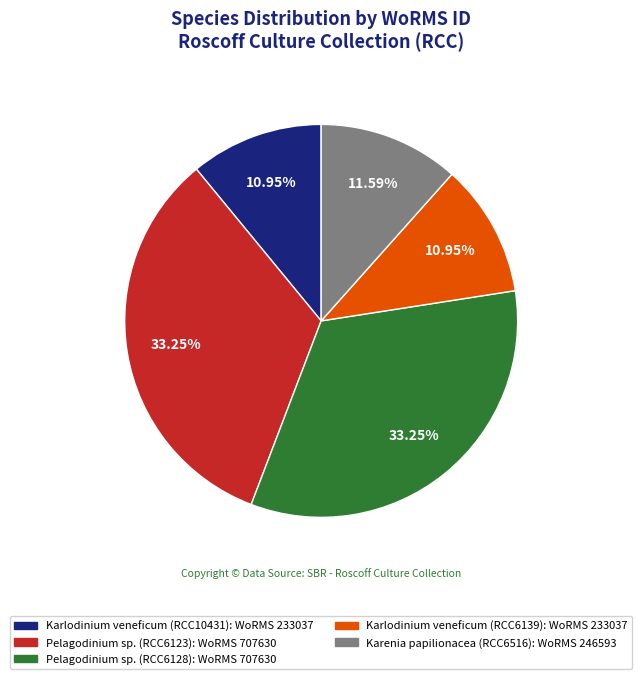

To the nearest percent, what is the difference between the largest and smallest slice percentages?

22%